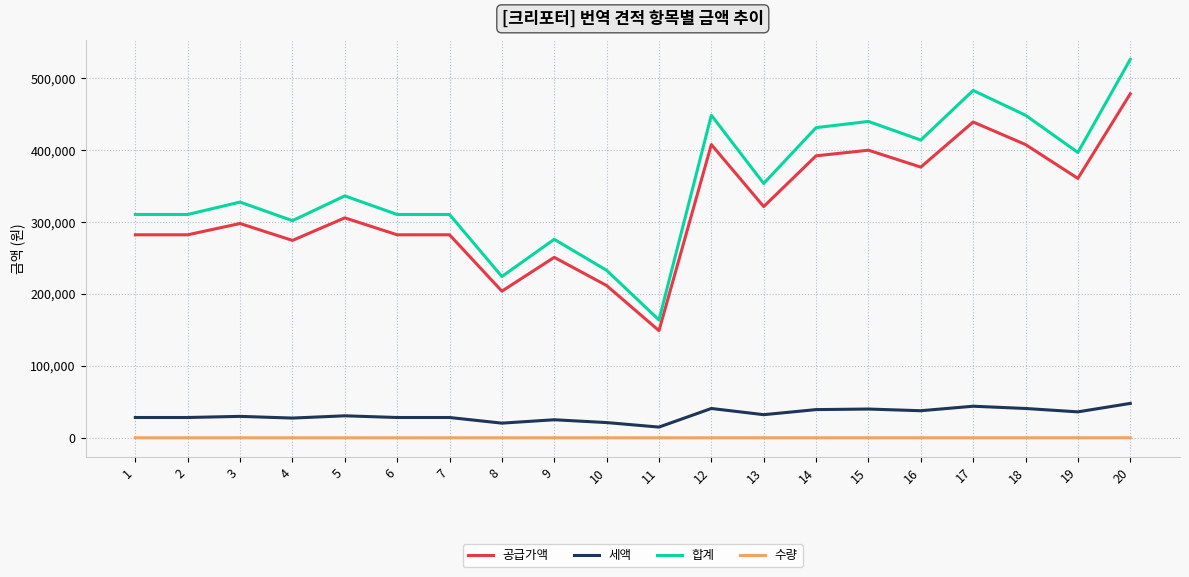

How many series are shown in this chart?

4